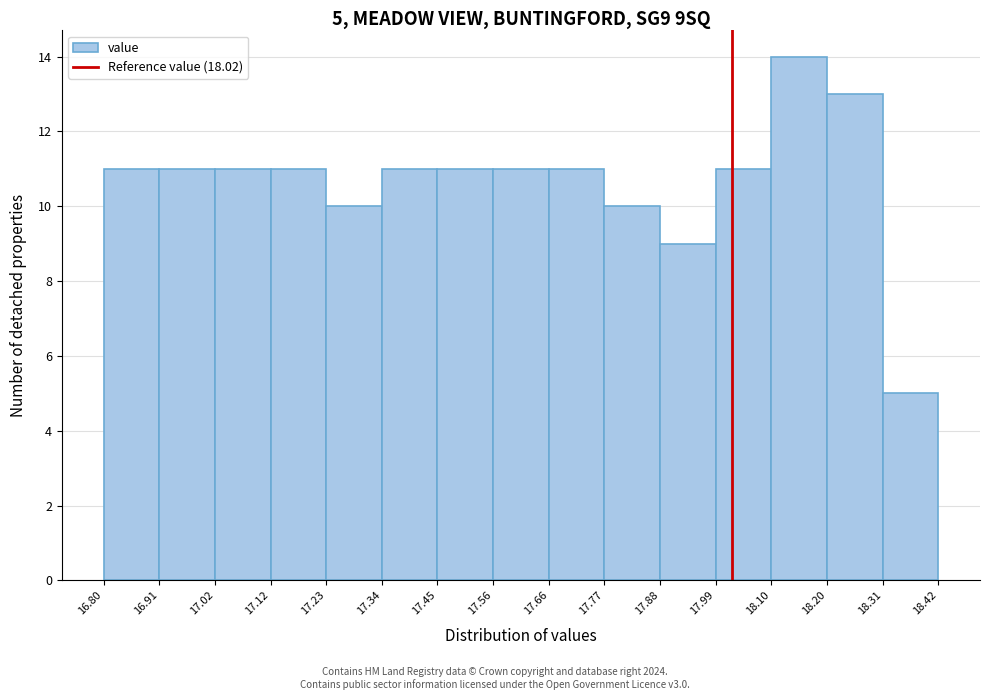

Which range on the x-axis has the tallest bar?

18.10 to 18.20